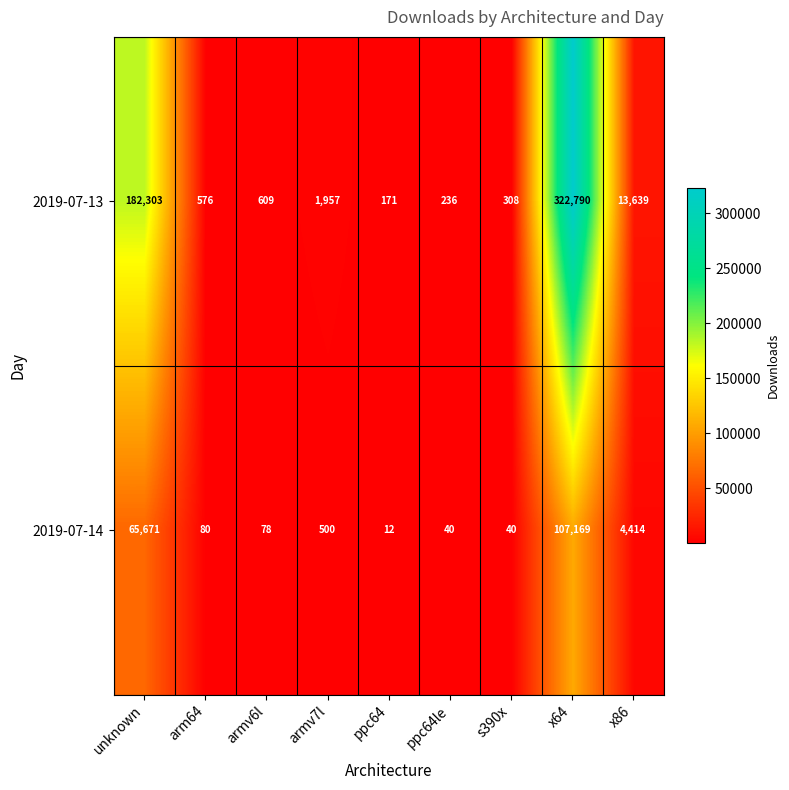

Which series has the widest spread of values?

2019-07-13